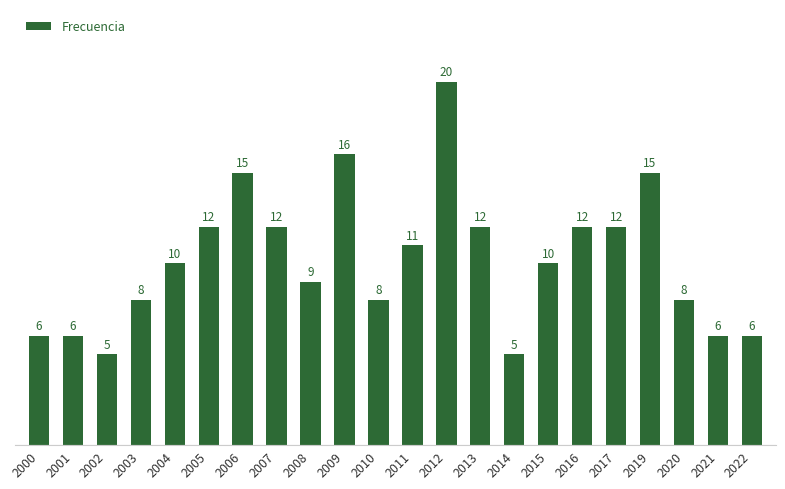

What value does the data have at 2019?

15